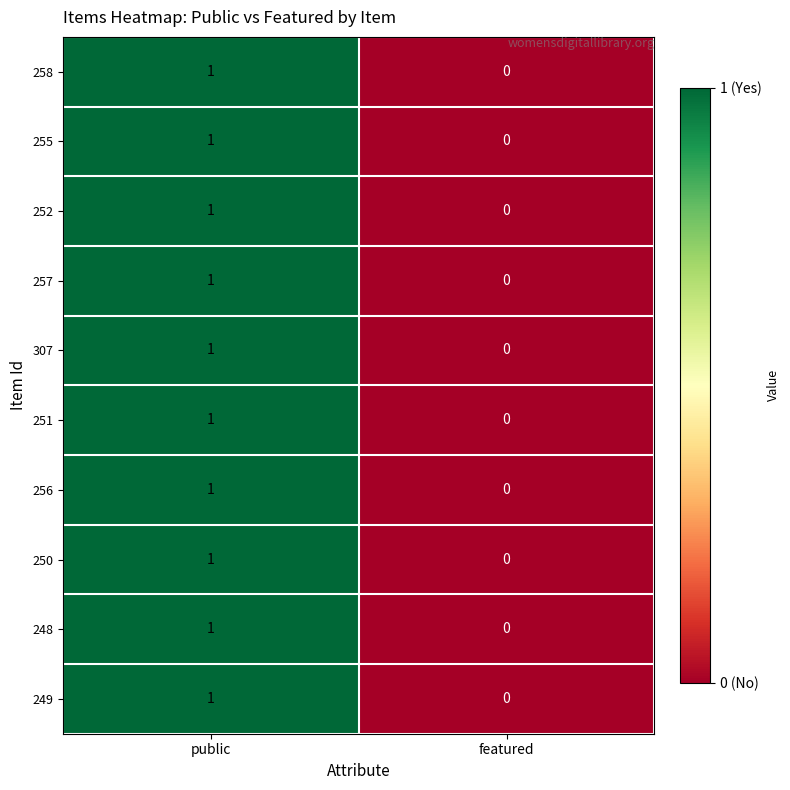

List the labels in order of 256 value, smallest first.

featured, public